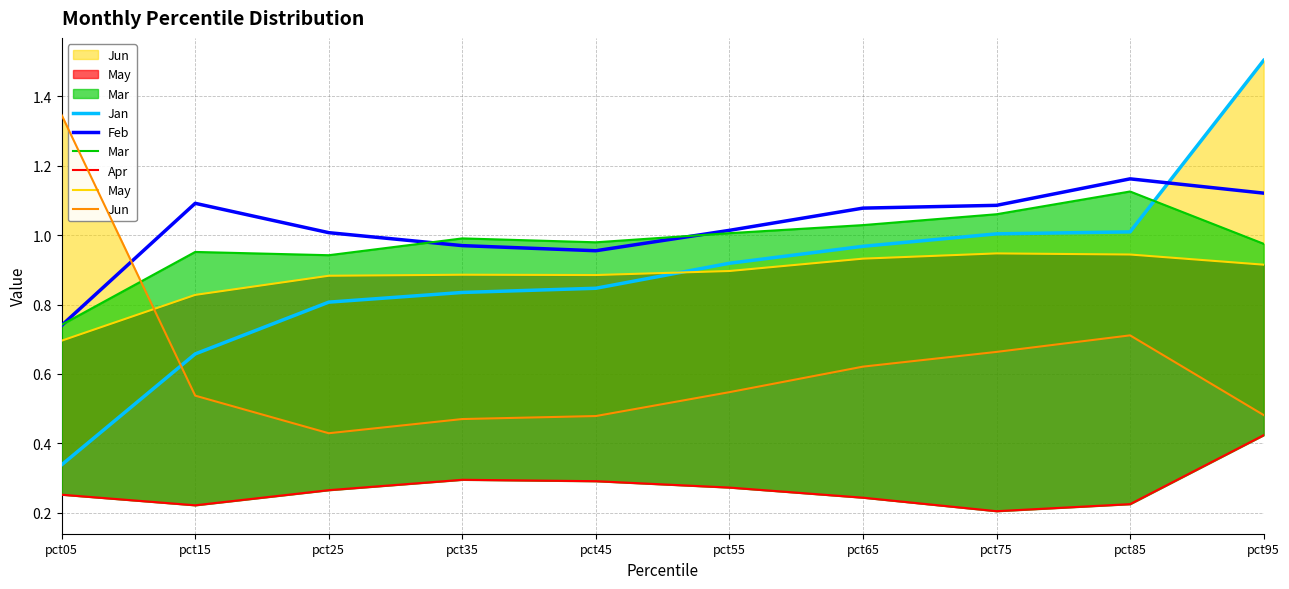

Between pct05 and pct85, which is larger?

pct85